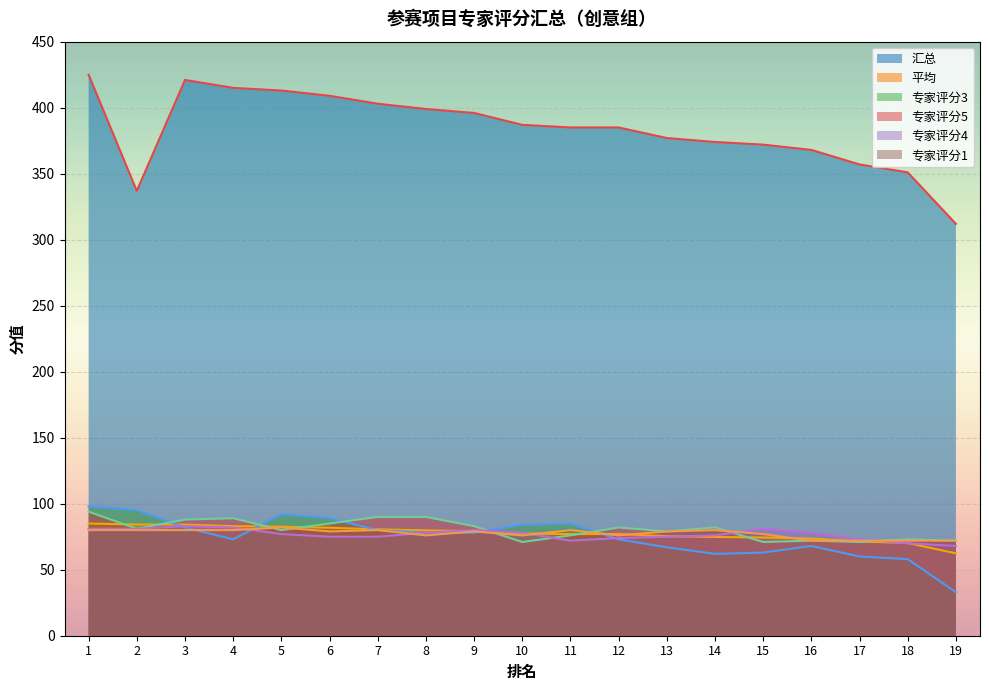

Is the value of 专家评分3 at 12 greater than the value of 汇总 at 1?

No